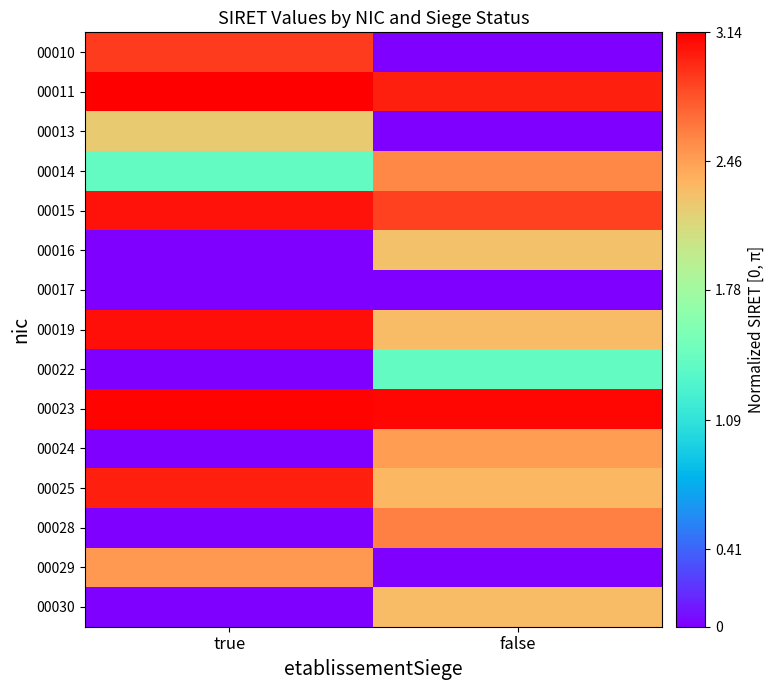

At how many categories does at least one series exceed 0?

2